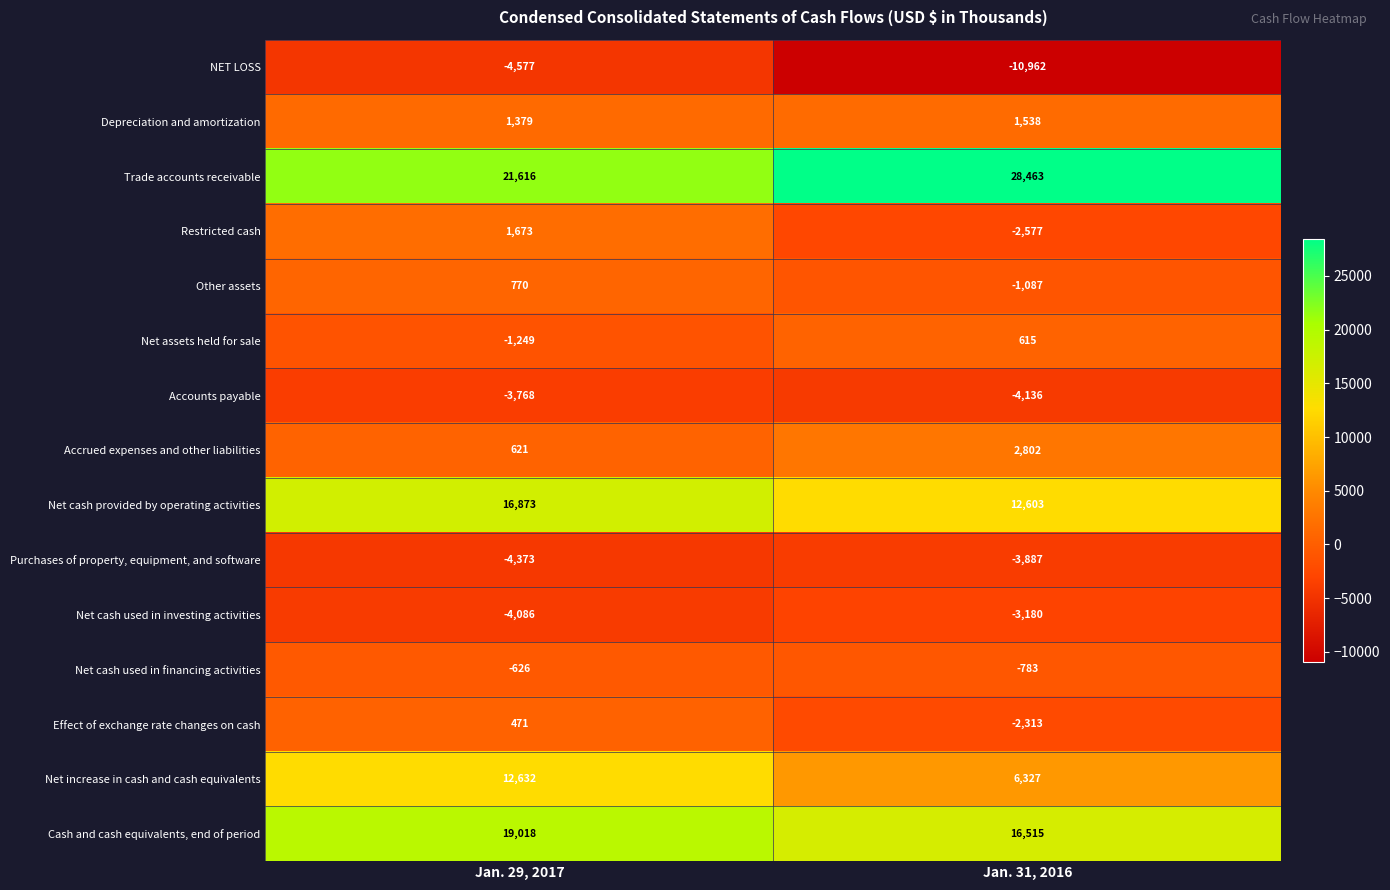

What is the difference between the maximum and minimum values in the Trade accounts receivable series?

6847